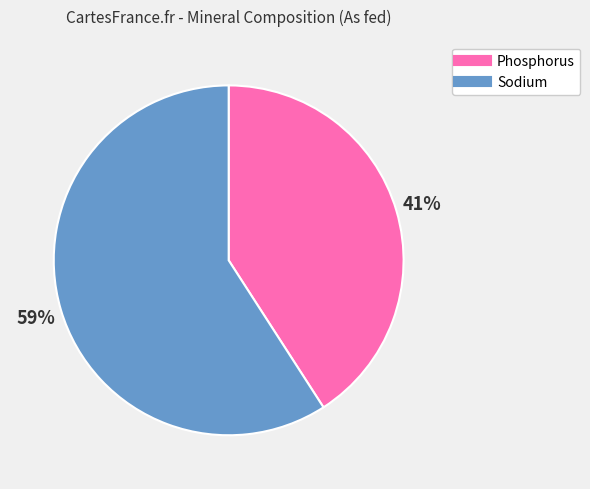

Combined, do Sodium and Phosphorus account for over 50%?

Yes